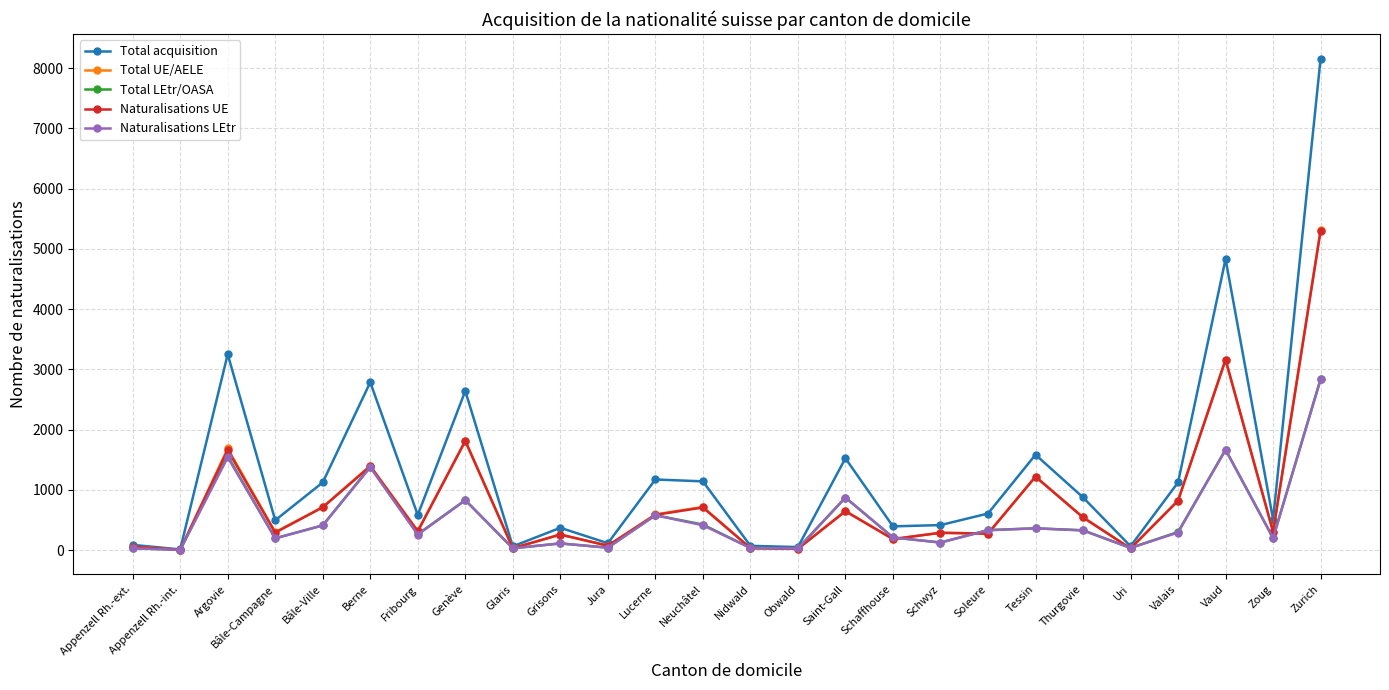

True or false: Total LEtr/OASA has a value of 2842 at Zurich.

True